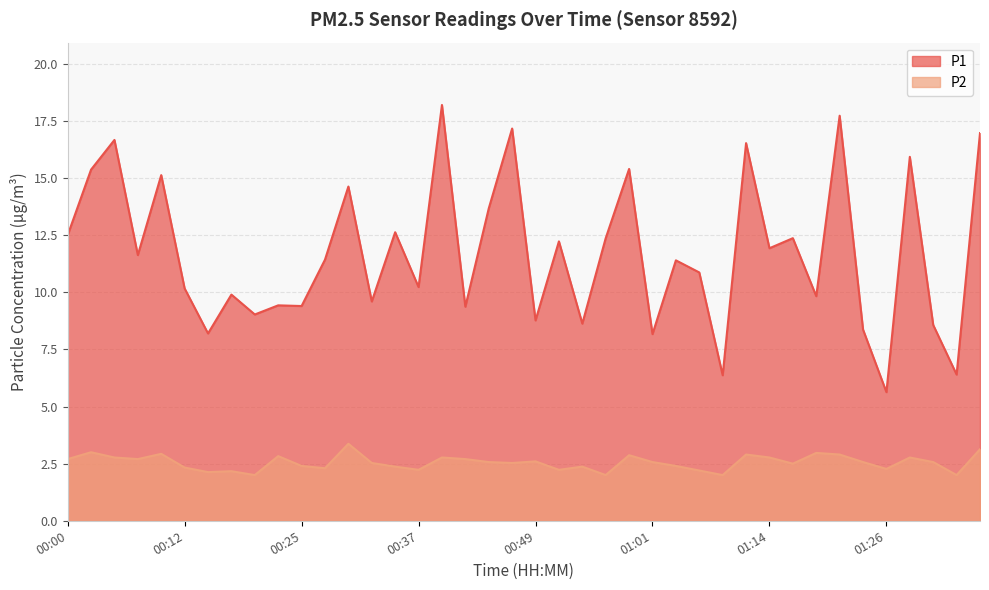

What is the sum of the P1 values at 00:15 and 01:24?

16.6